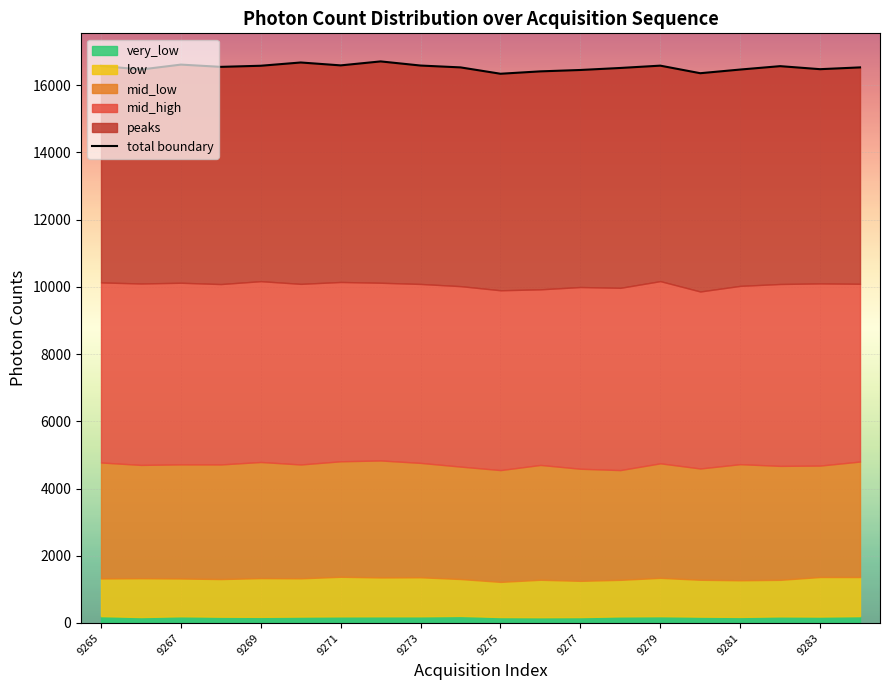

The chart shows a value of 27984 at 15. True or false?

False